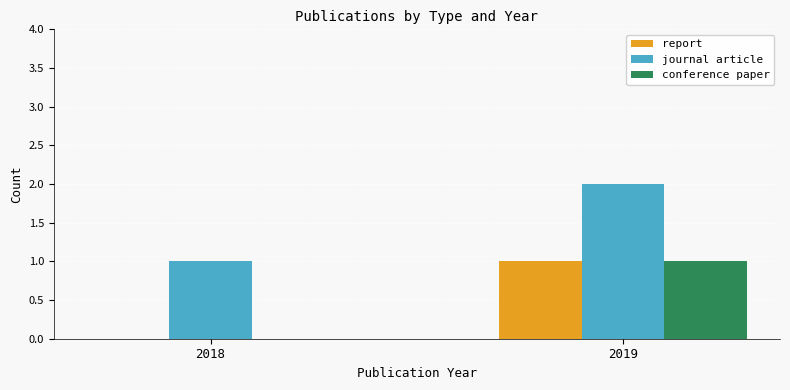

What is the maximum value for report?

1